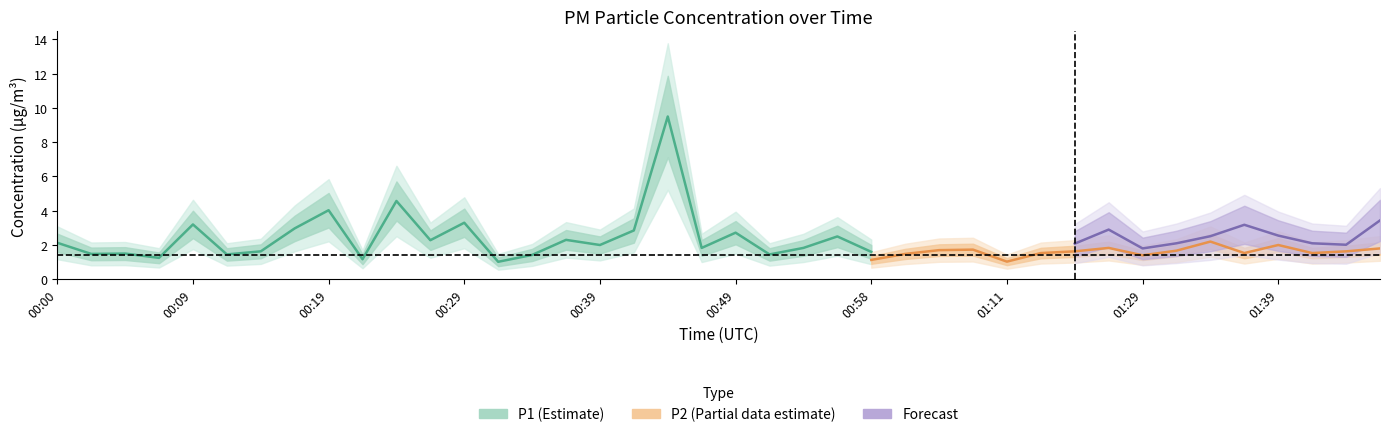

Is it true that P1 equals 3.6 at 00:00?

False